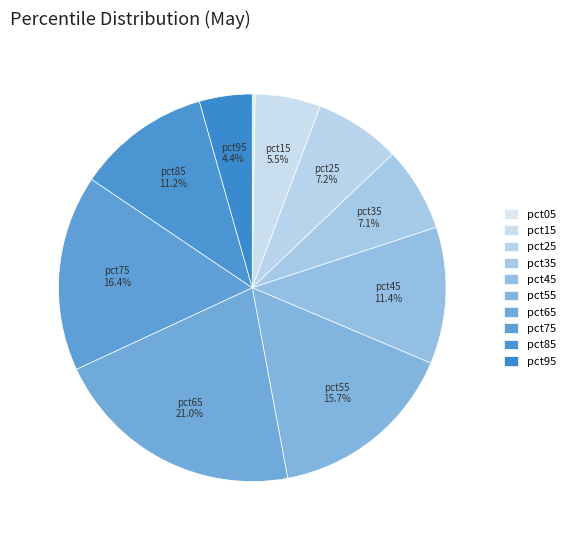

What percentage do pct85 and pct05 together represent?

11.4%